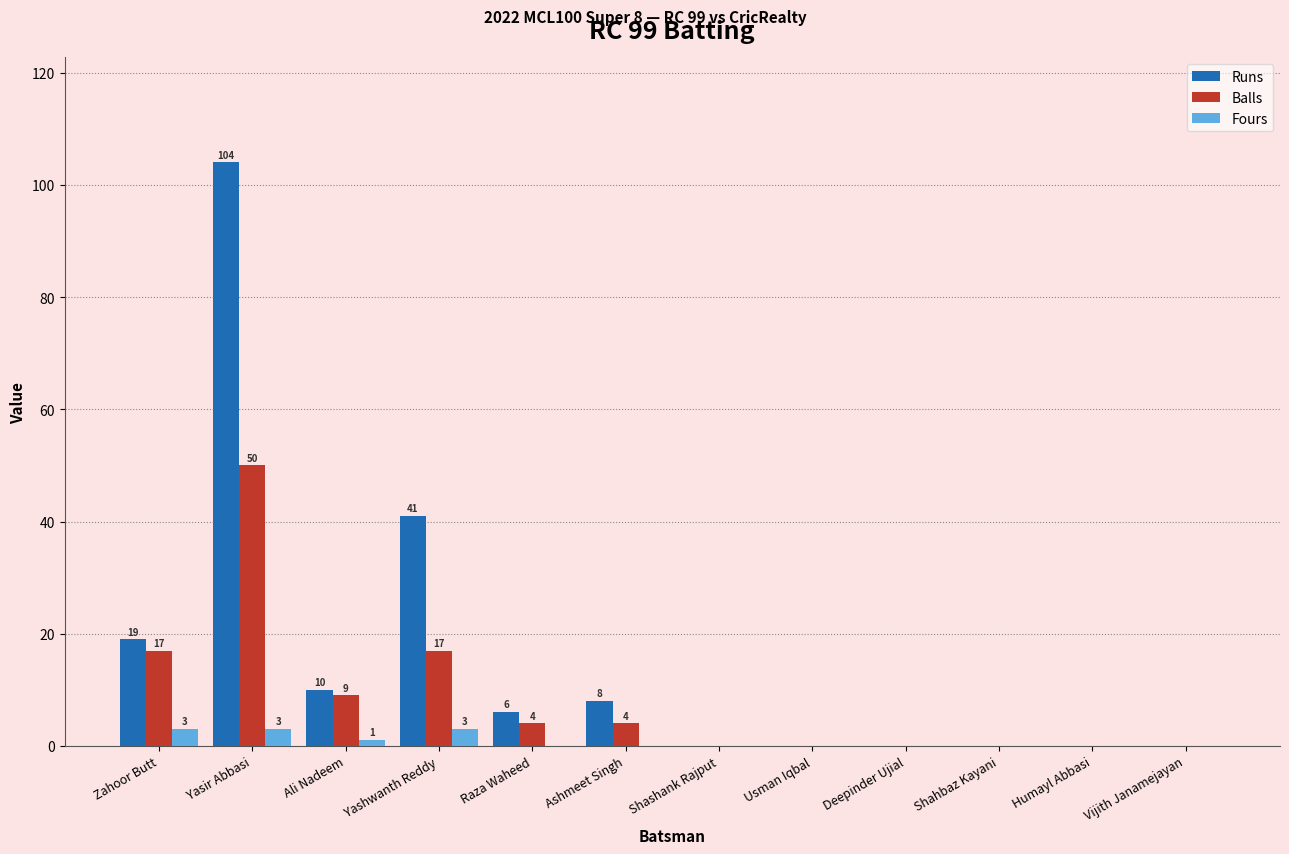

What is the maximum value shown in the chart?

104